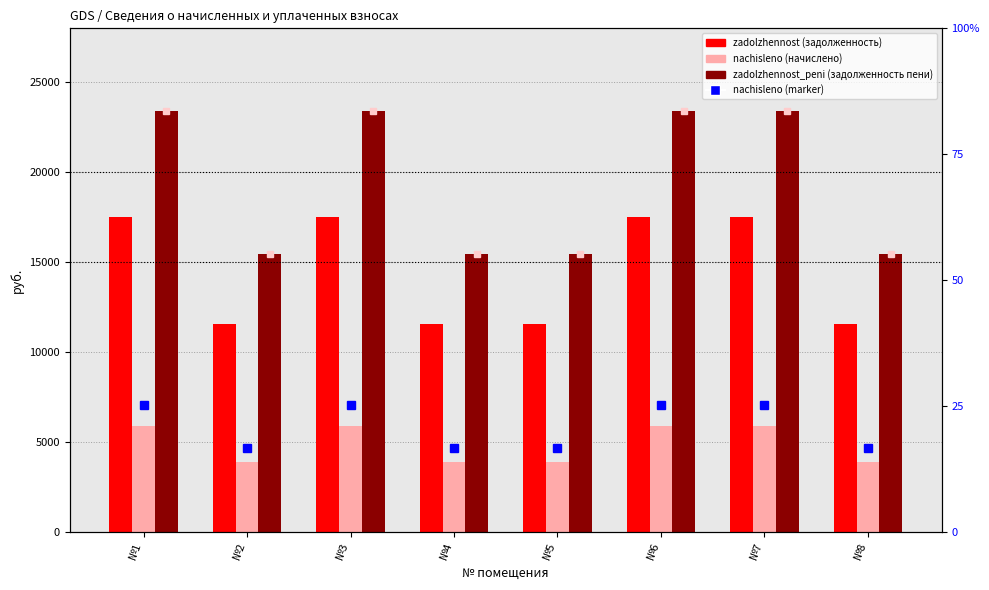

Reading left to right, what are all the values shown in this chart?

zadolzhennost: №1=17491.2	№2=11558.4	№3=17491.2	№4=11558.4	№5=11558.4	№6=17491.2	№7=17491.2	№8=11558.4
nachisleno: №1=5903.3	№2=3901.0	№3=5903.3	№4=3901.0	№5=3901.0	№6=5903.3	№7=5903.3	№8=3901.0
zadolzhennost_peni: №1=23394.5	№2=15459.4	№3=23394.5	№4=15459.4	№5=15459.4	№6=23394.5	№7=23394.5	№8=15459.4